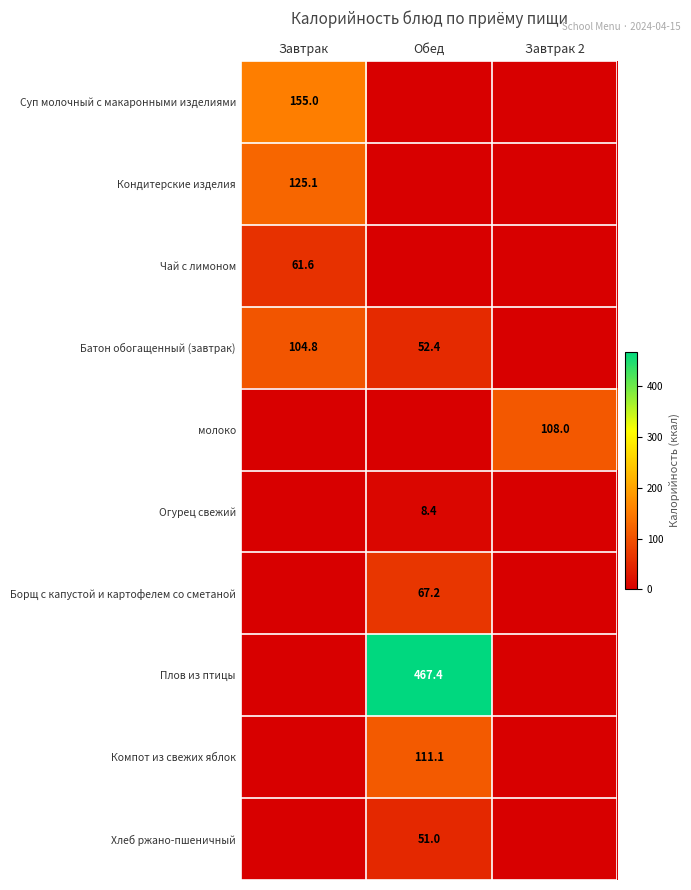

True or false: Компот из свежих яблок has a value of 48.9 at Обед.

False